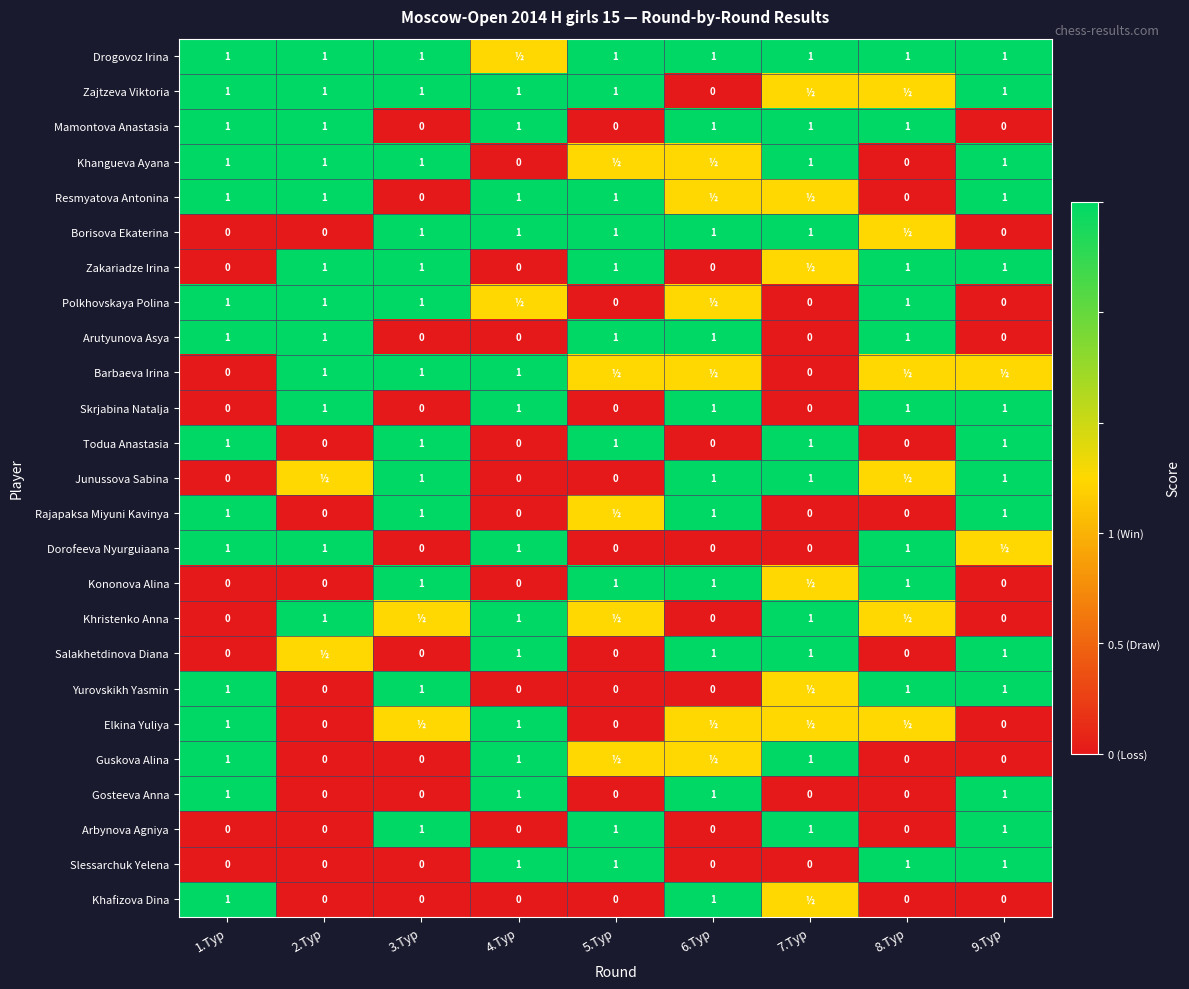

Count the number of data series in this chart.

25